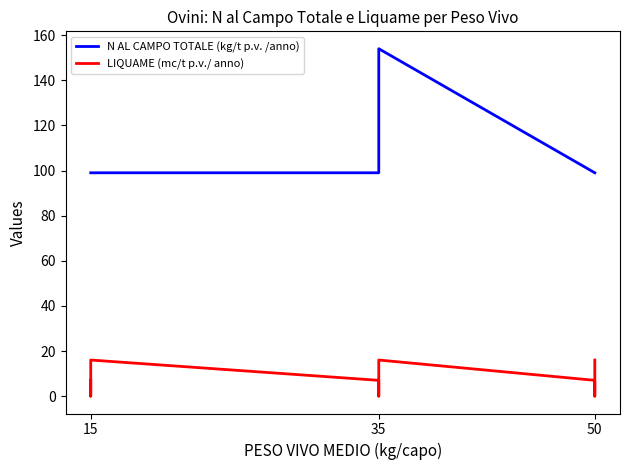

Rank the series by their maximum value, from highest to lowest.

N AL CAMPO TOTALE (kg/t p.v. /anno), LIQUAME (mc/t p.v./ anno)